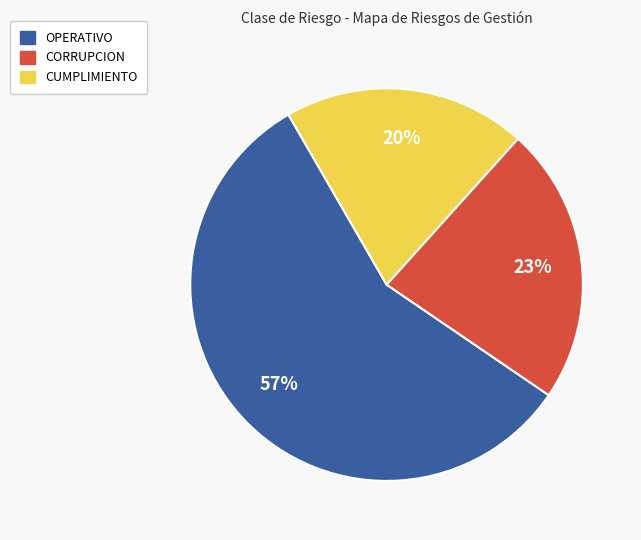

Does any single category account for the majority?

Yes